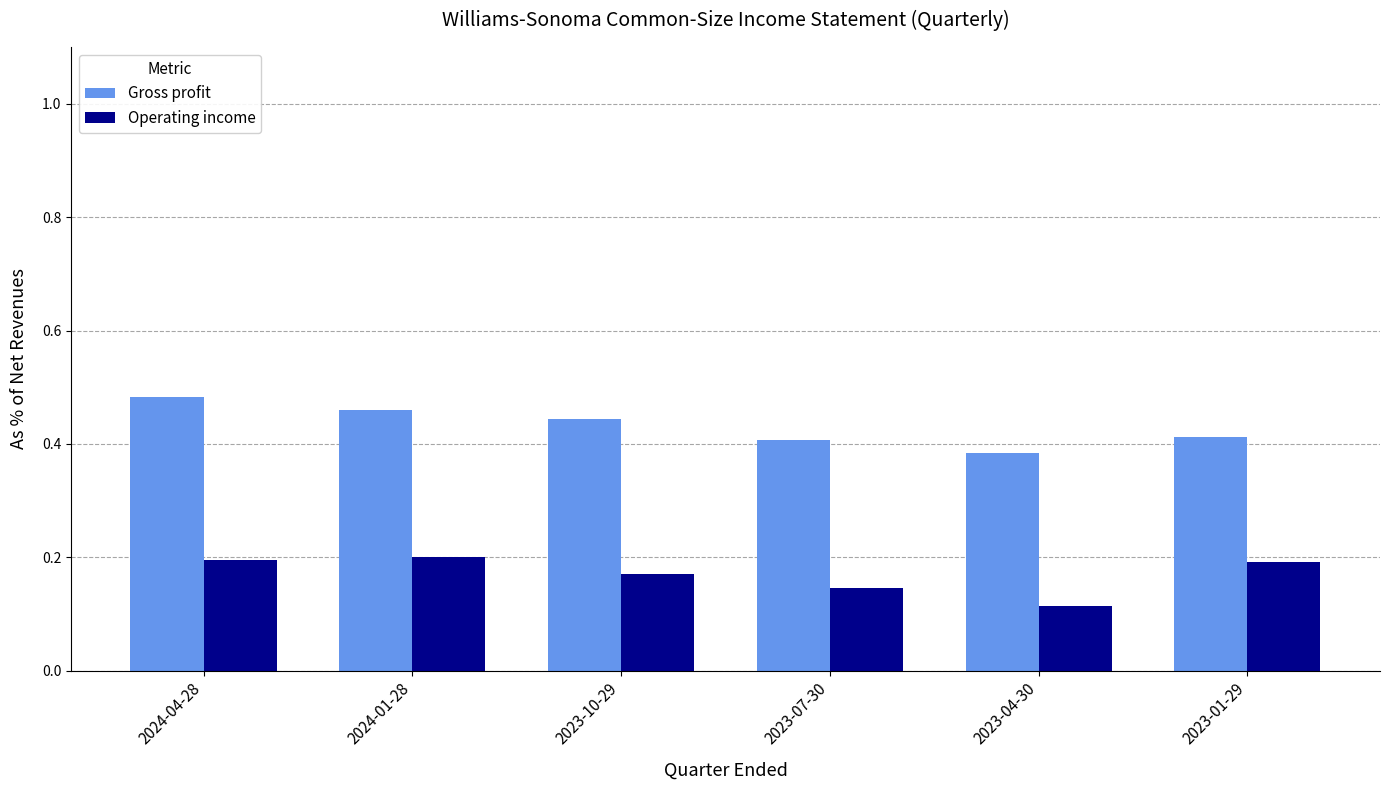

True or false: Gross profit has a value of 0.4 at 2023-01-29.

True